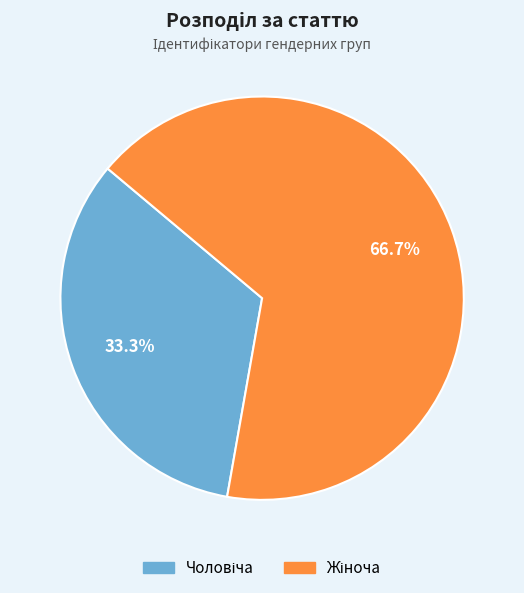

How many slices are in this pie chart?

2